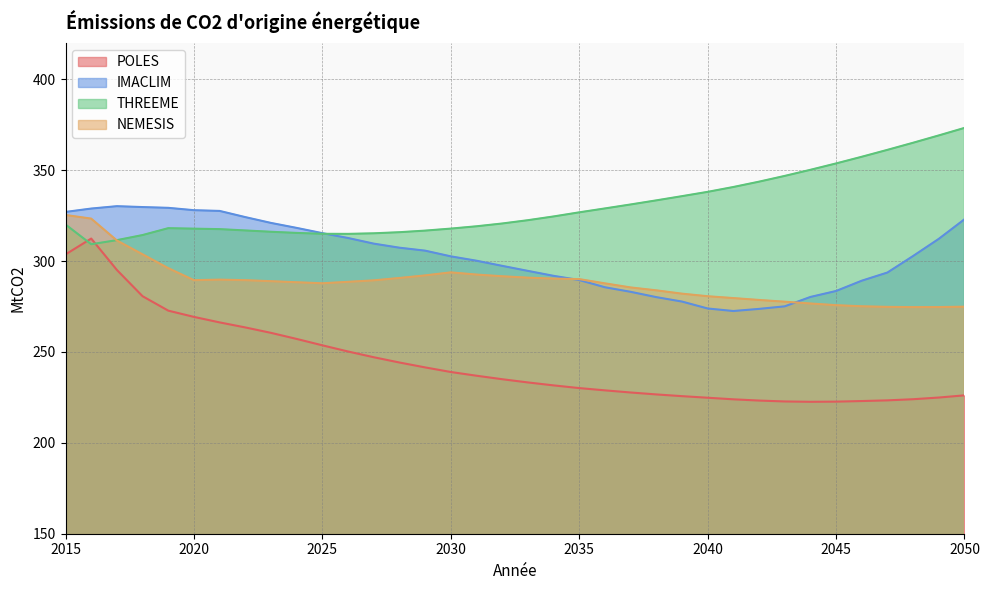

Count the number of categories in the chart.

36